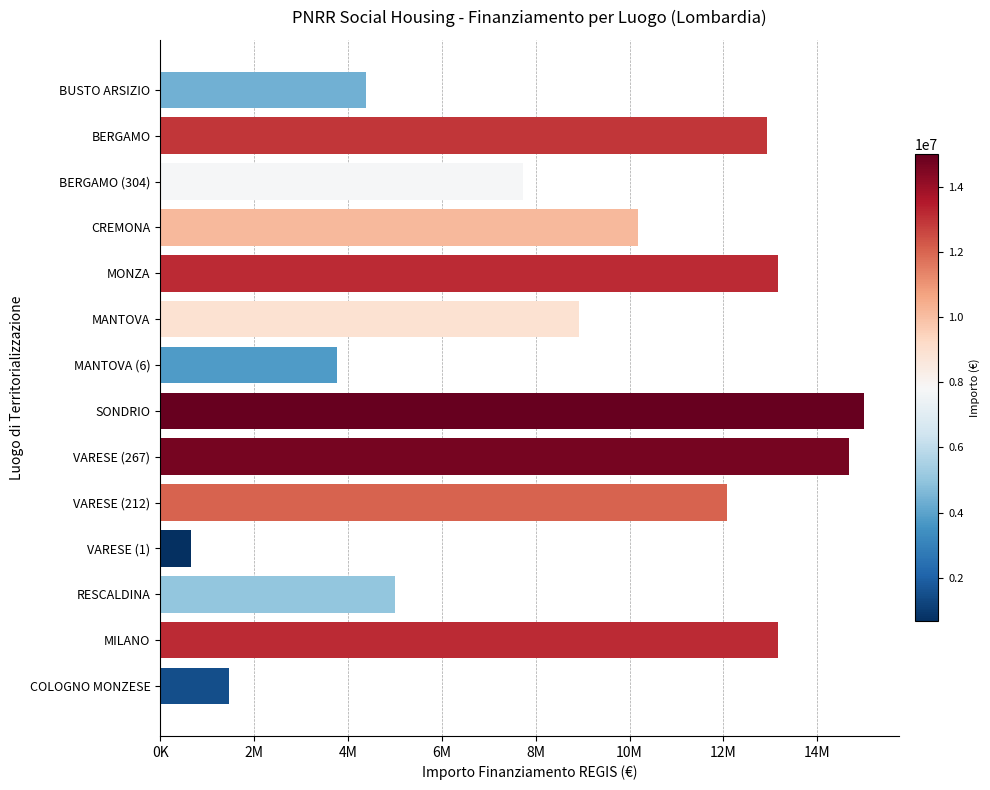

Are the bars grouped side by side (vs. stacked)?

No